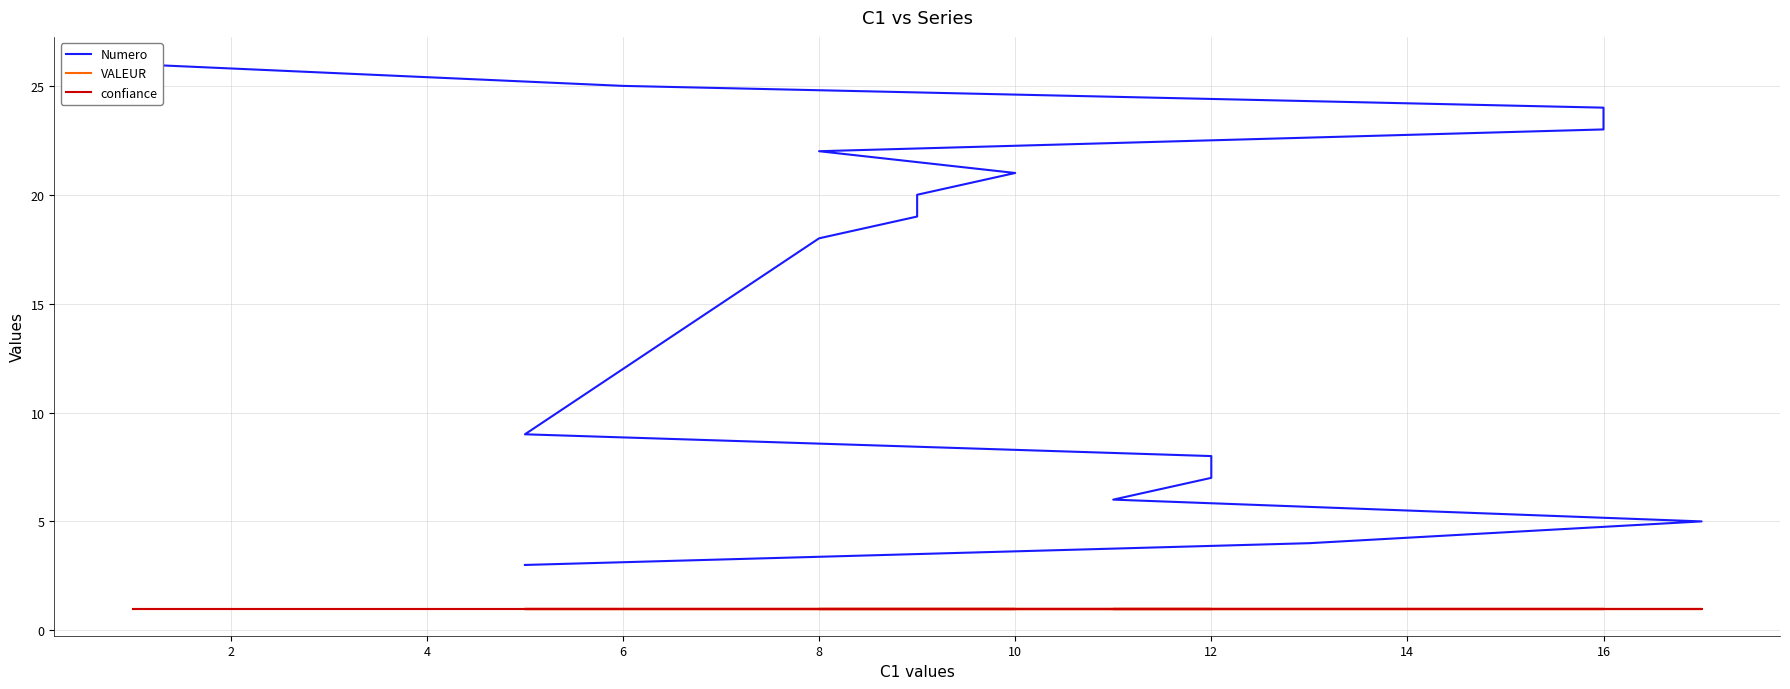

What is the label of the 6th point from the left?

12